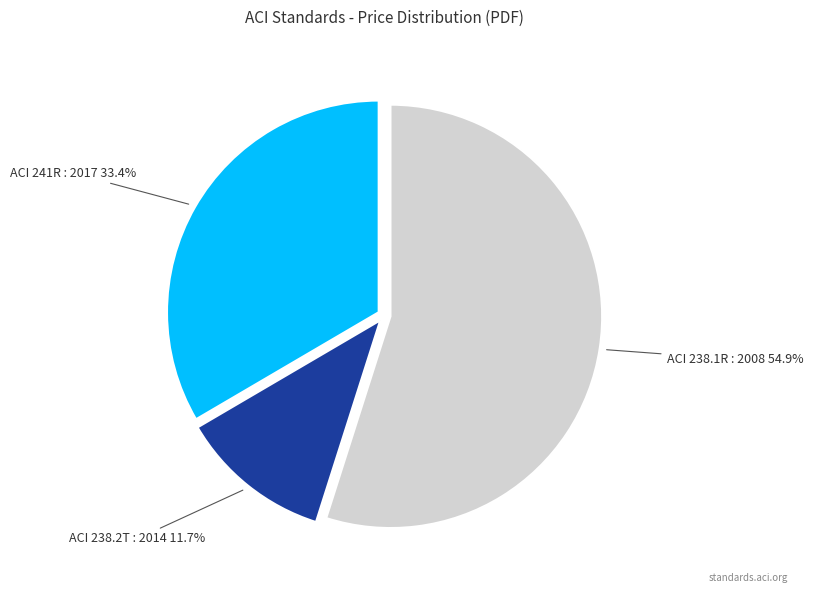

What is the majority slice?

ACI 238.1R : 2008